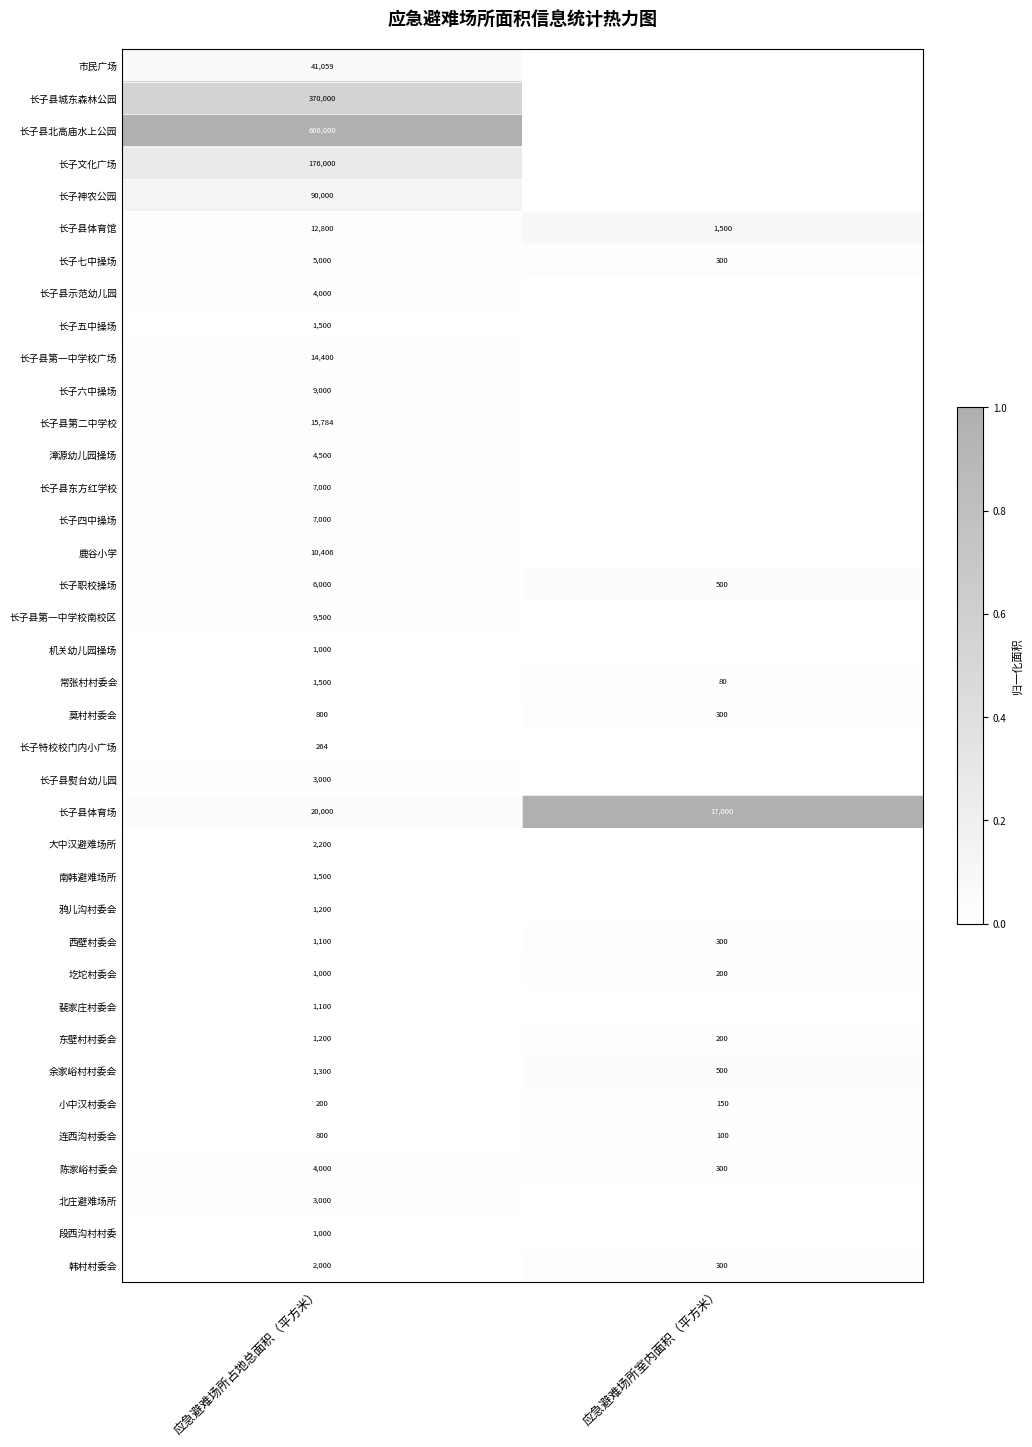

Read the 小中汉村委会 value at 应急避难场所占地总面积（平方米）.

200